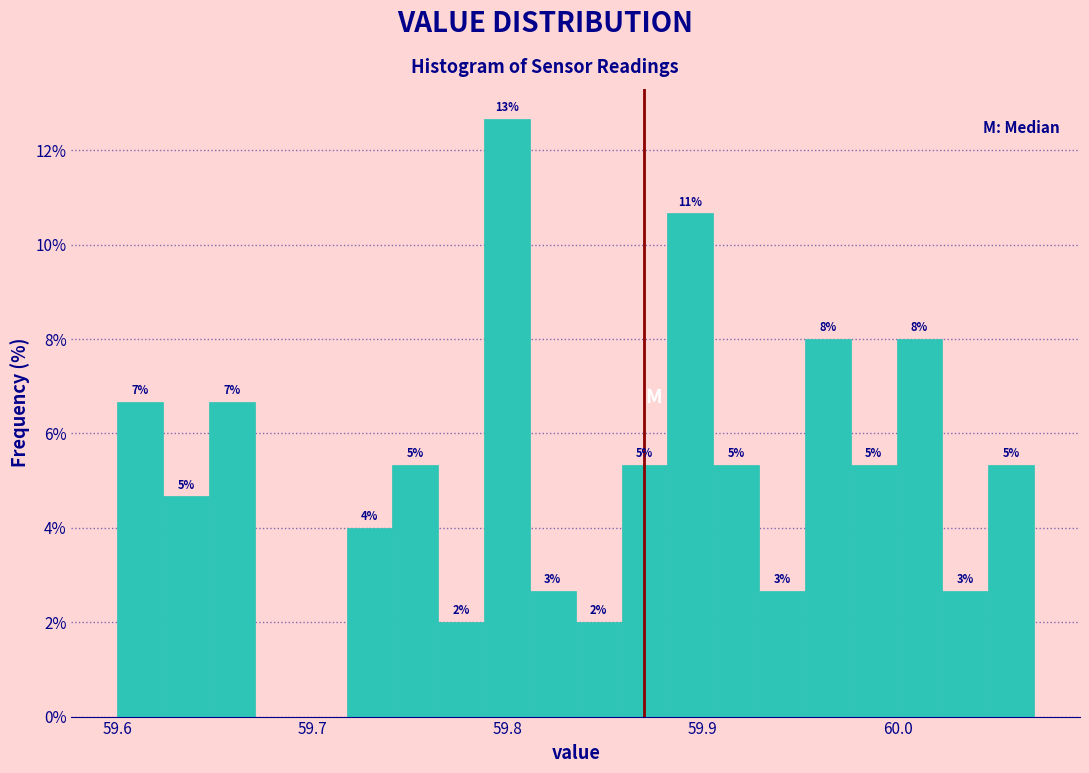

Read against the x-axis, roughly where is the centre of the tallest bar?

59.80